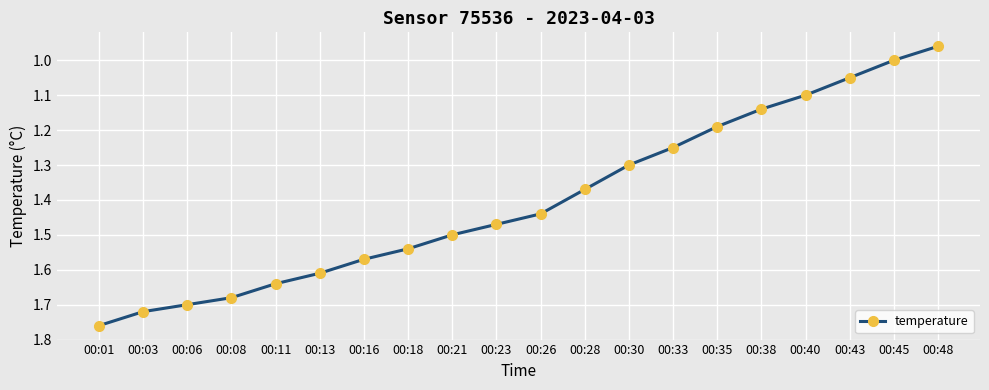

What is the sum of the values at 00:06 and 00:08?

3.4